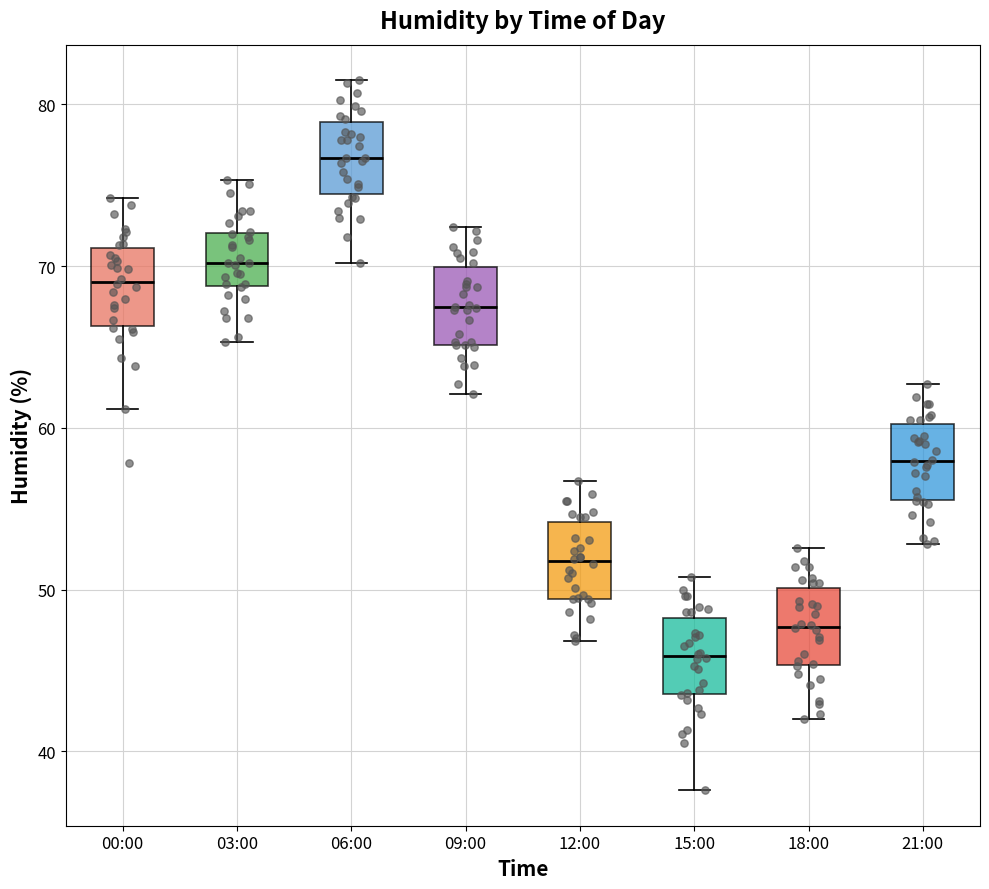

Where is the lower edge of the box for 06:00 on the y-axis? The values are not printed on the chart, so give them approximately, as read against the axis.

74